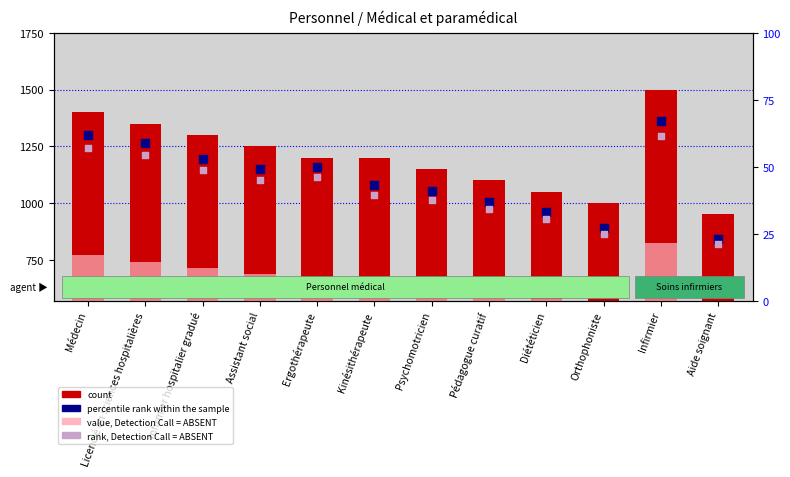

Which series has the largest total across all categories?

count